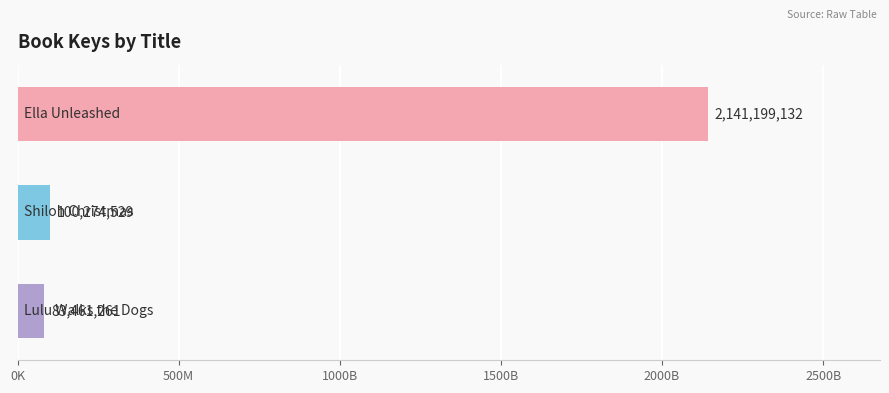

Are the bars horizontal?

Yes